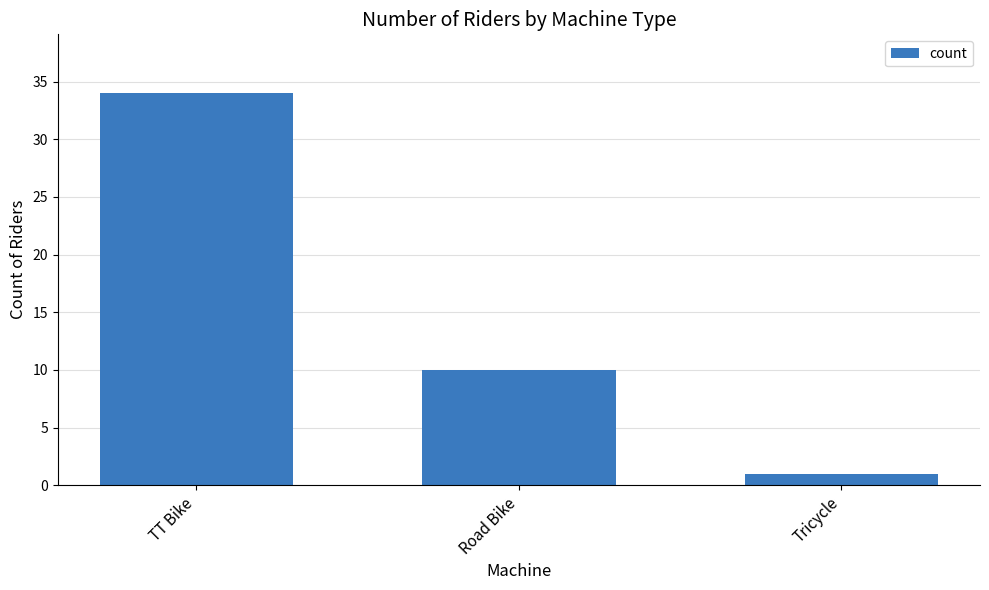

What is the smallest value displayed?

1